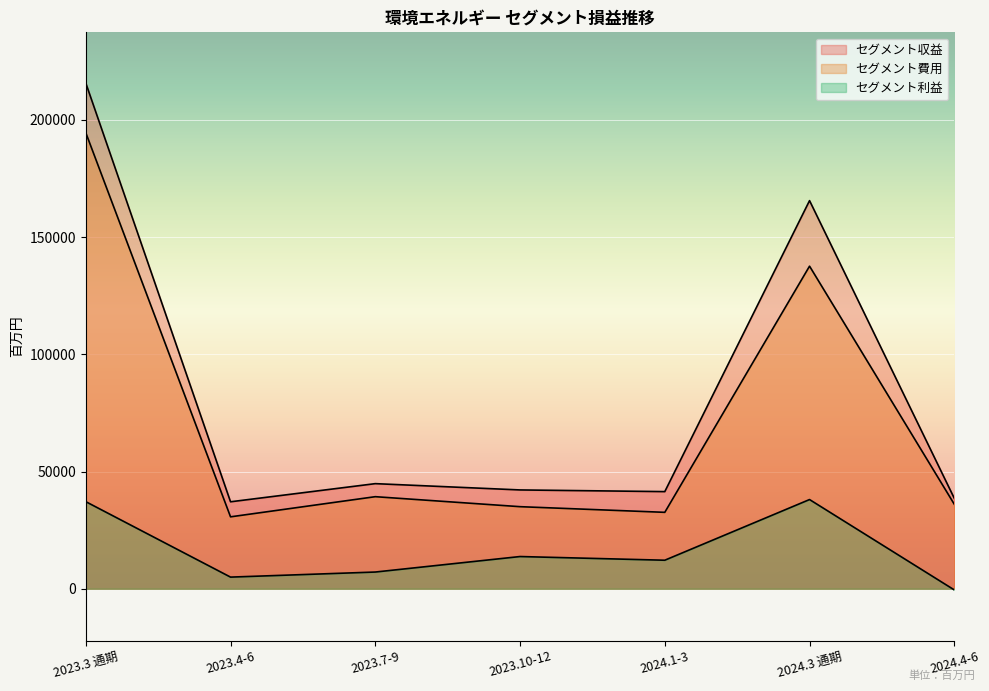

In セグメント収益, how many points are lower than both neighbors (excluding endpoints)?

2